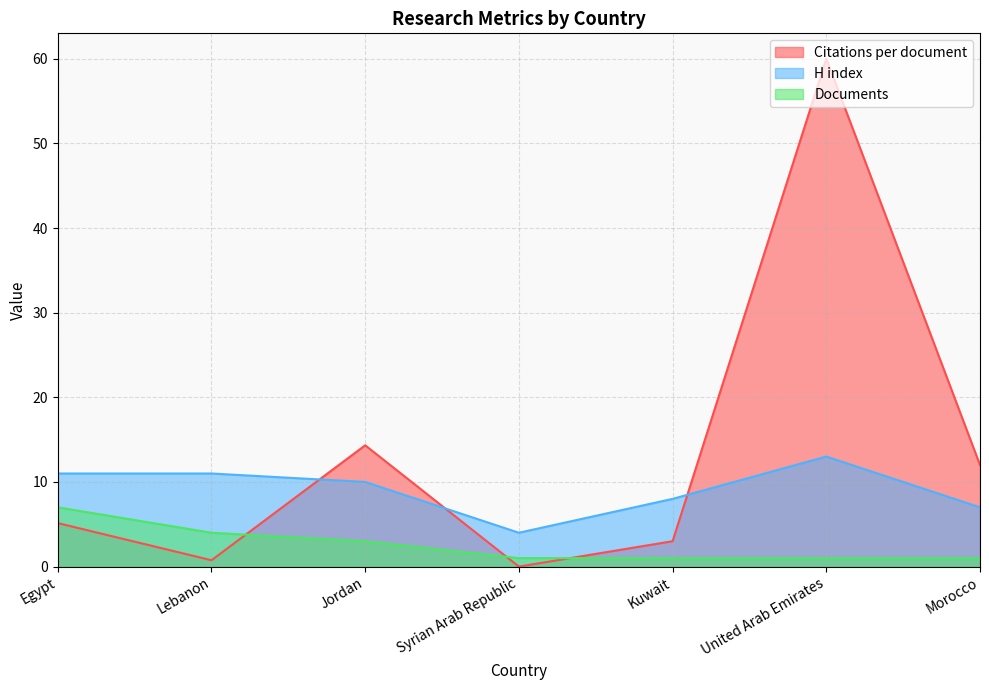

True or false: Citations per document has a value of 25.7 at Syrian Arab Republic.

False